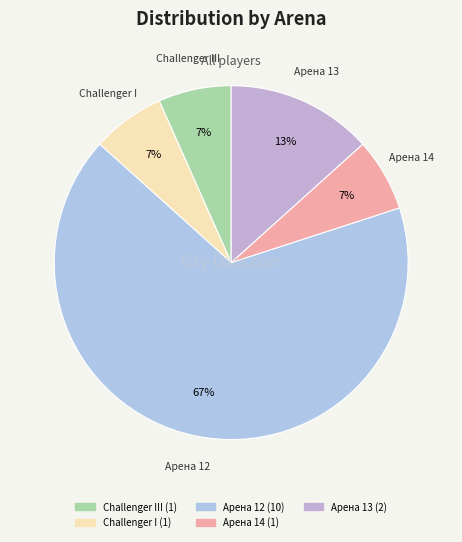

How many slices are in this pie chart?

5